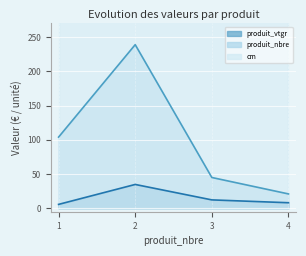

True or false: produit_vtgr has a value of 49.2 at 2.

False